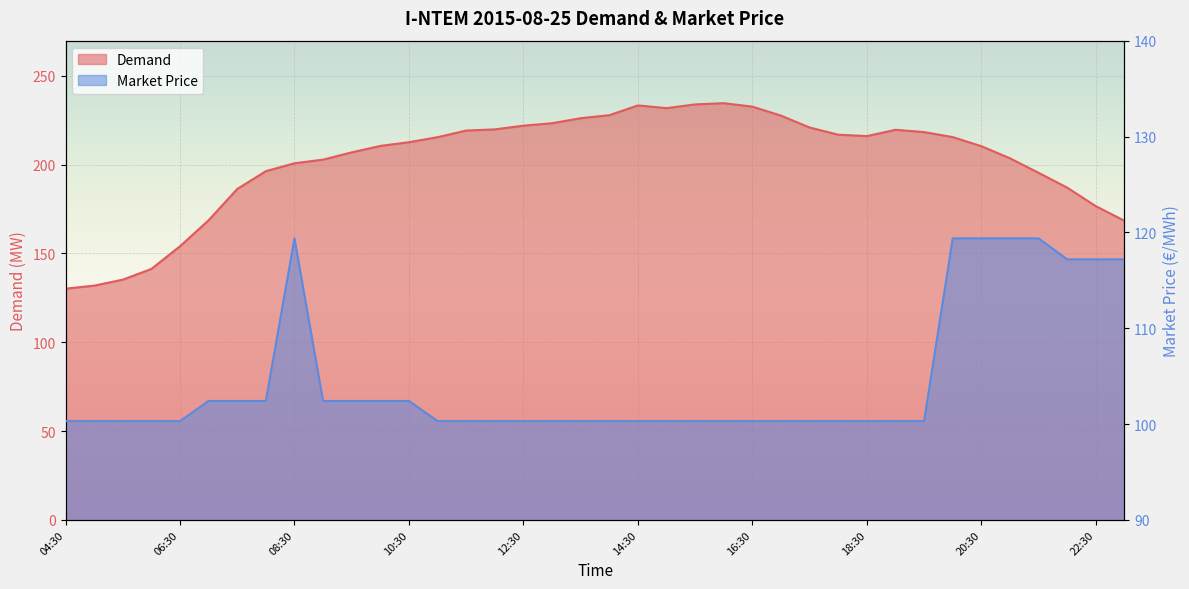

Reading right to left, extract all data points from this chart.

Demand: 23:00=168.4	22:30=176.6	22:00=187.0	21:30=195.4	21:00=203.6	20:30=210.4	20:00=215.5	19:30=218.3	19:00=219.6	18:30=216.1	18:00=216.8	17:30=220.9	17:00=227.6	16:30=232.7	16:00=234.6	15:30=233.9	15:00=231.8	14:30=233.3	14:00=227.8	13:30=226.1	13:00=223.3	12:30=221.9	12:00=219.8	11:30=219.2	11:00=215.5	10:30=212.6	10:00=210.5	09:30=206.9	09:00=202.8	08:30=200.8	08:00=196.3	07:30=186.3	07:00=168.7	06:30=154.1	06:00=141.3	05:30=135.2	05:00=131.9	04:30=130.2
Market Price: 23:00=117.2	22:30=117.2	22:00=117.2	21:30=119.4	21:00=119.4	20:30=119.4	20:00=119.4	19:30=100.3	19:00=100.3	18:30=100.3	18:00=100.3	17:30=100.3	17:00=100.3	16:30=100.3	16:00=100.3	15:30=100.3	15:00=100.3	14:30=100.3	14:00=100.3	13:30=100.3	13:00=100.3	12:30=100.3	12:00=100.3	11:30=100.3	11:00=100.3	10:30=102.4	10:00=102.4	09:30=102.4	09:00=102.4	08:30=119.4	08:00=102.4	07:30=102.4	07:00=102.4	06:30=100.3	06:00=100.3	05:30=100.3	05:00=100.3	04:30=100.3